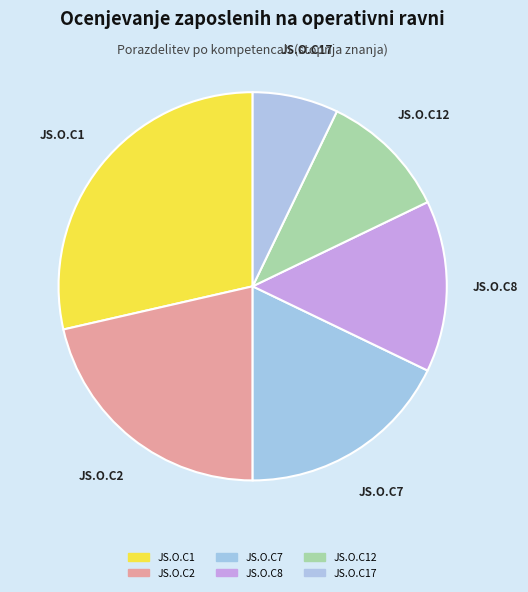

Count the number of slices in the pie.

6